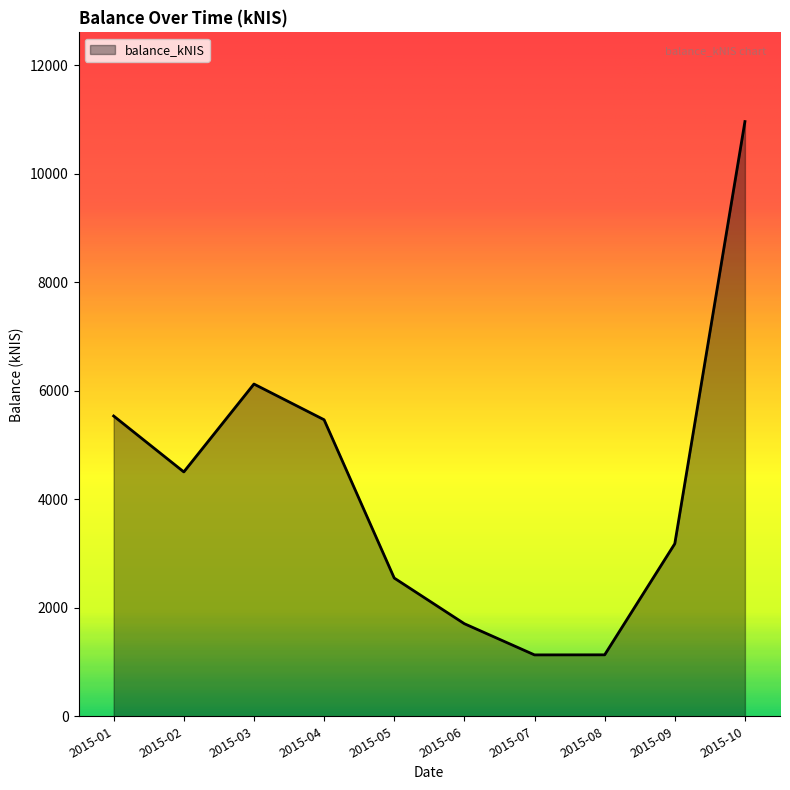

What is the greatest value displayed?

10962.0